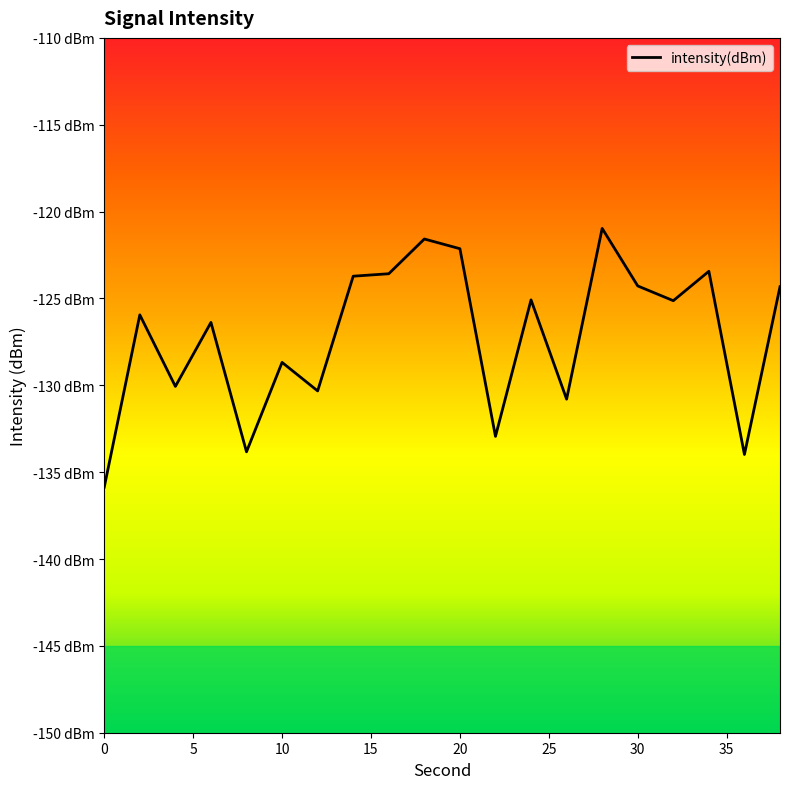

What is the average value?

-127.2